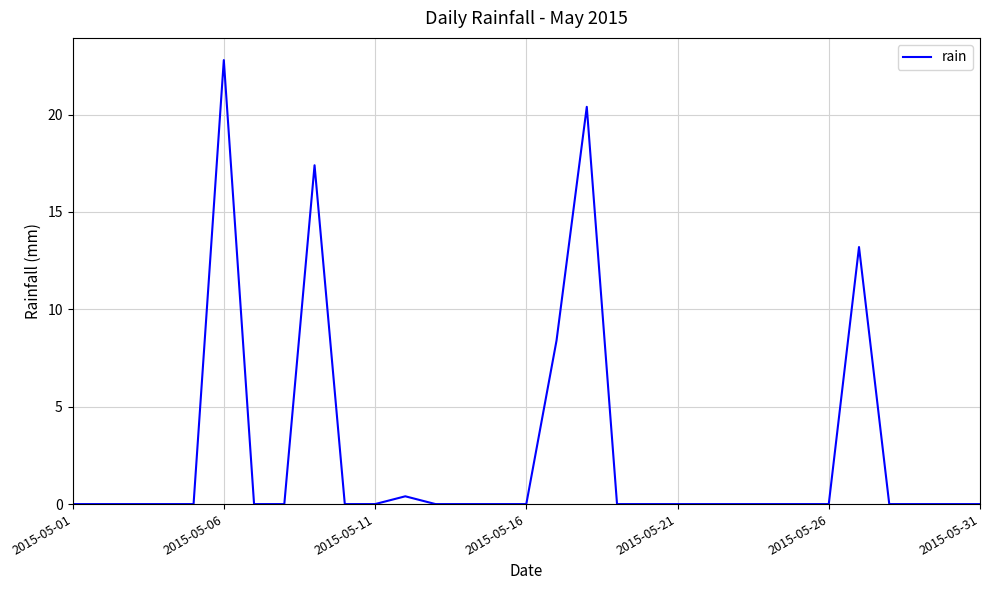

What is the difference between the maximum and minimum values?

22.8